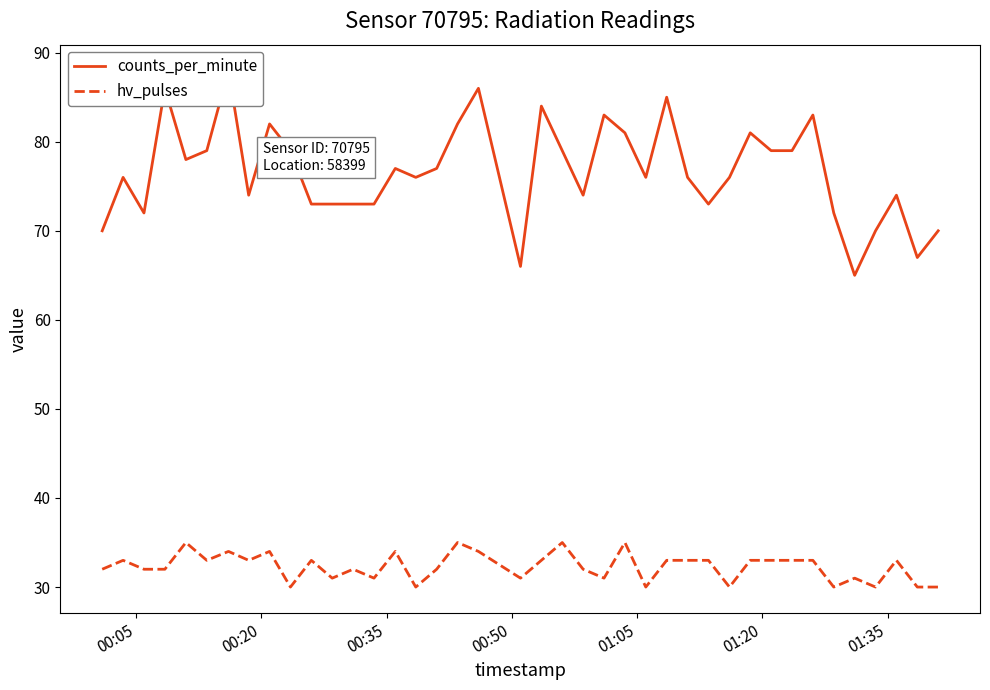

What is the maximum value for hv_pulses?

35